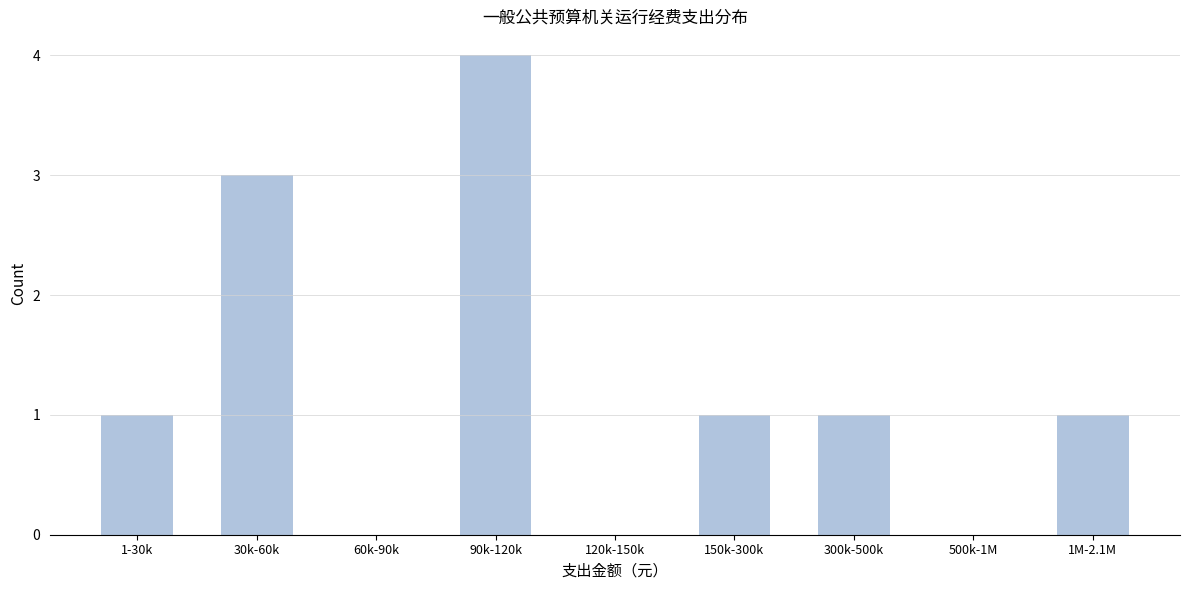

Reading left to right, extract all data points from this chart.

1-30k=1	30k-60k=3	60k-90k=0	90k-120k=4	120k-150k=0	150k-300k=1	300k-500k=1	500k-1M=0	1M-2.1M=1